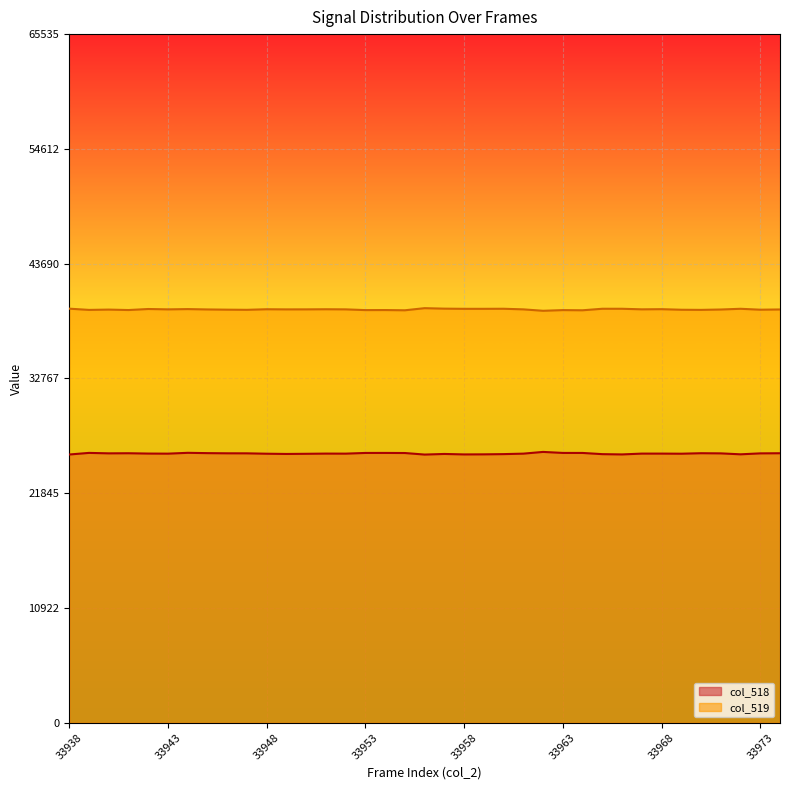

Is the value of col_519 at 33969 greater than the value of col_518 at 33953?

Yes